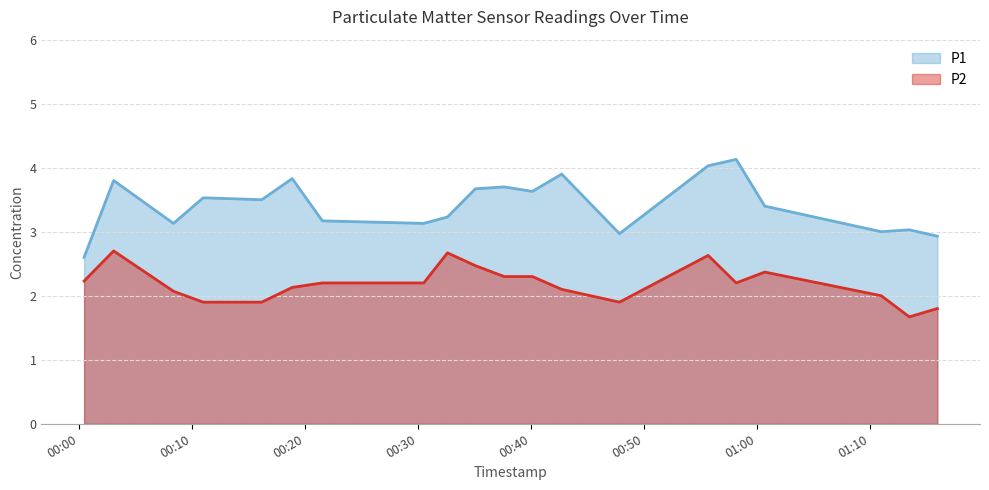

What is the minimum value shown in the chart?

1.7